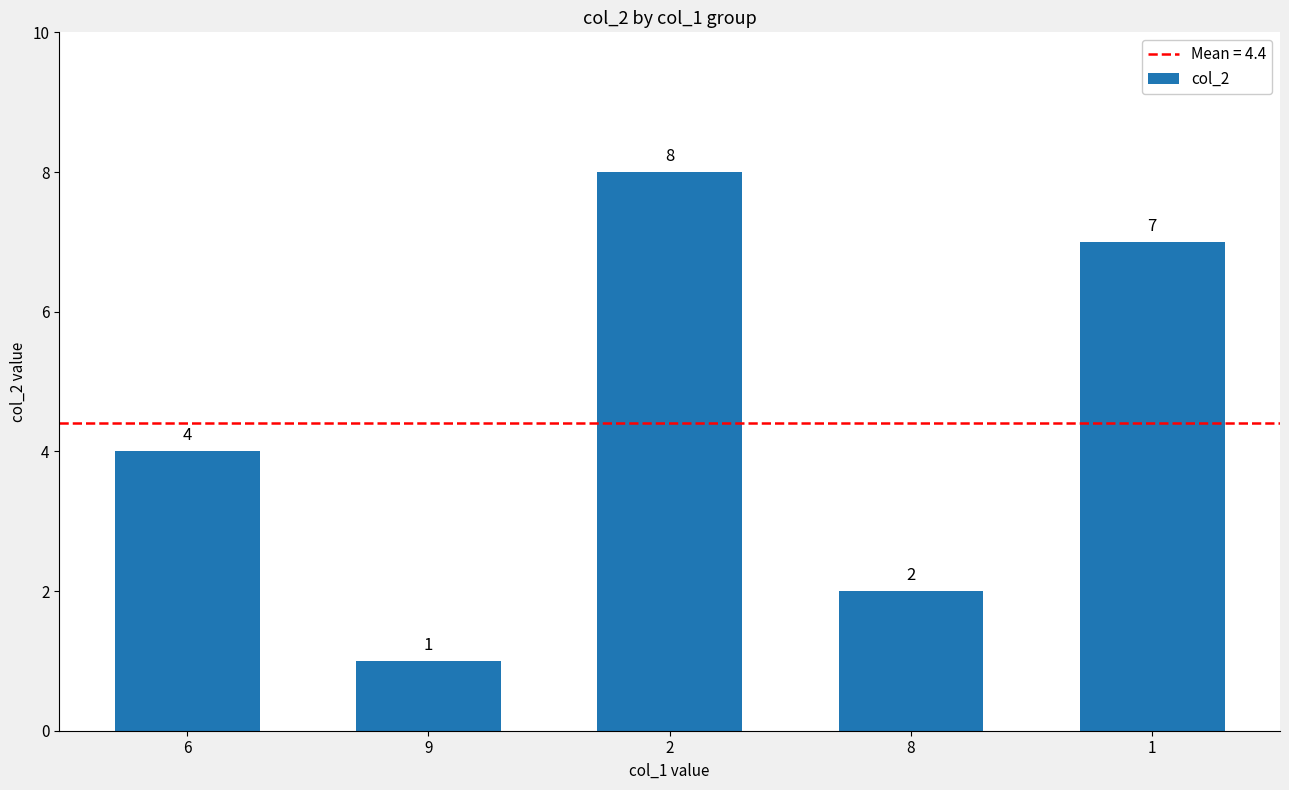

What is the sum of the values at 8 and 2?

10